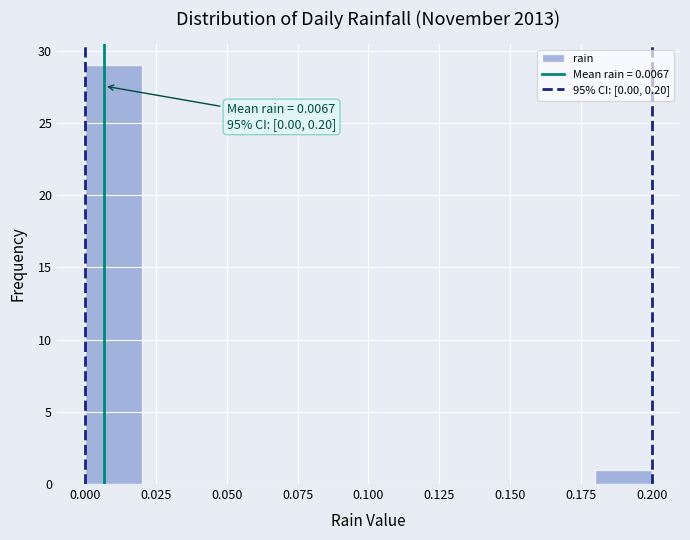

Which range on the x-axis has the tallest bar?

0.00 to 0.02